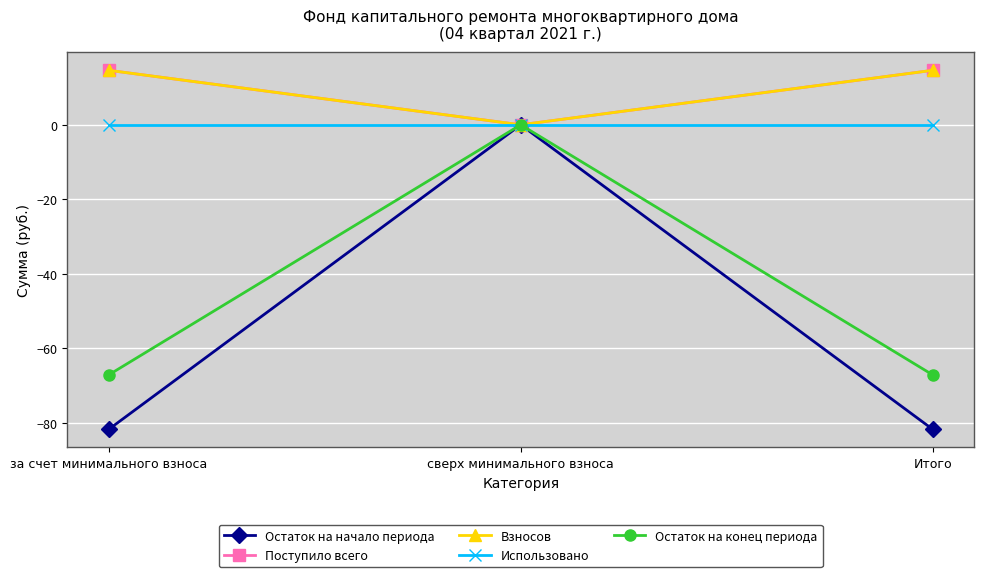

Is the value of Использовано at за счет минимального взноса greater than the value of Остаток на конец периода at за счет минимального взноса?

Yes